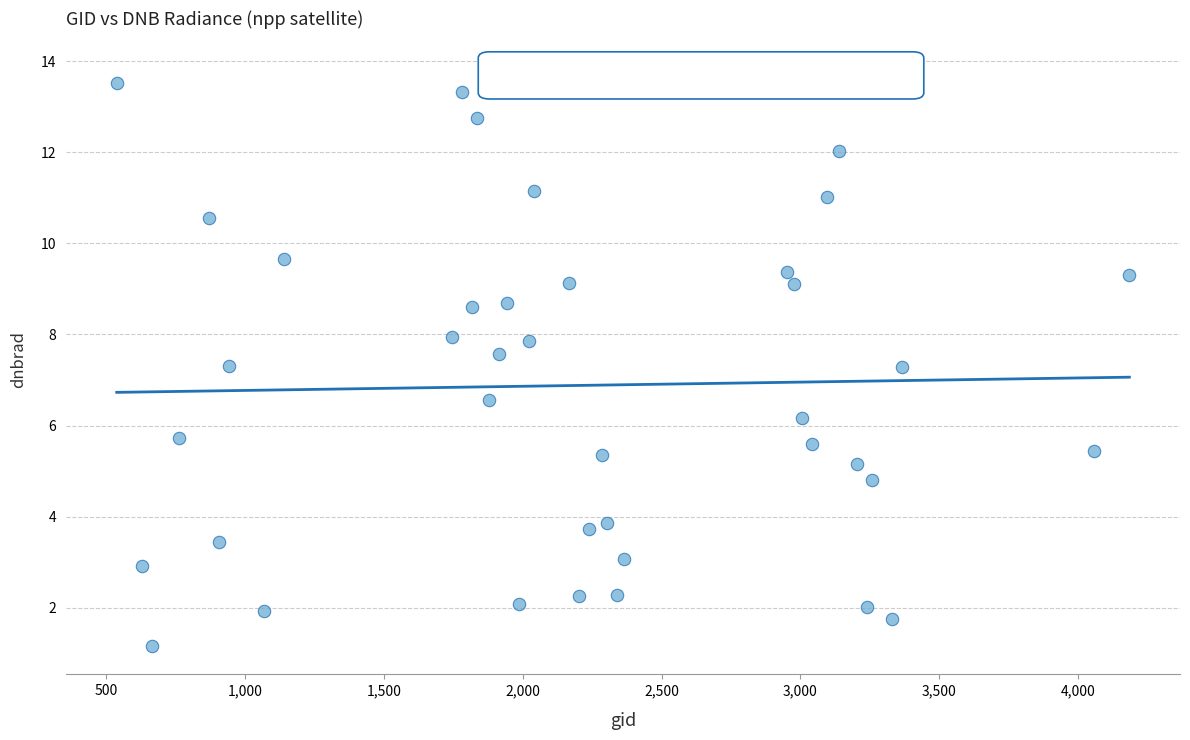

What is the range of Y values (max minus min)?

12.6